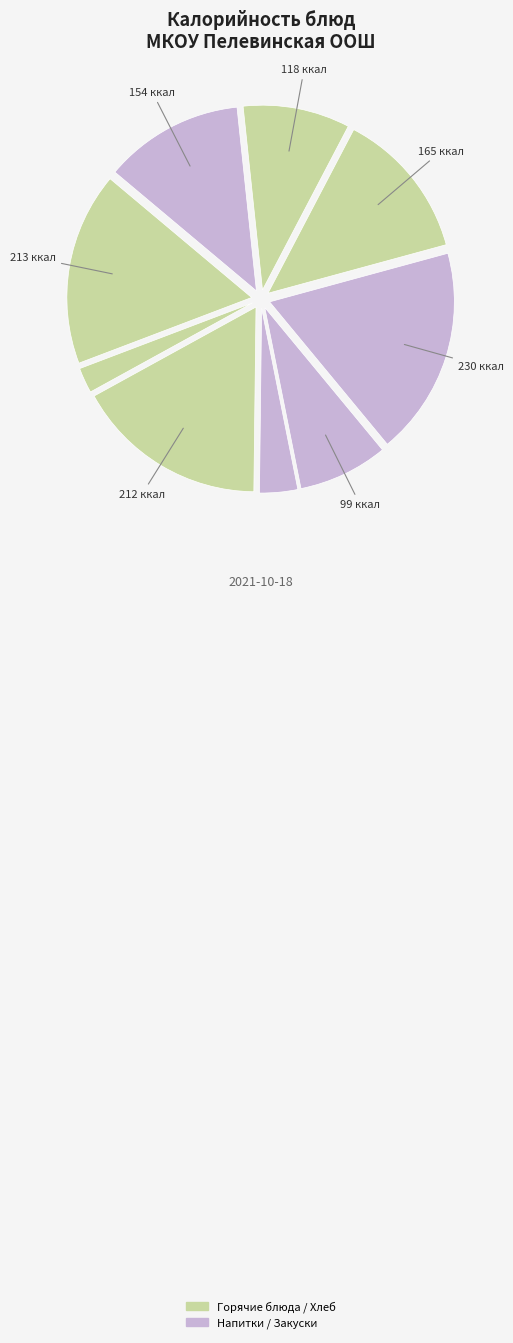

Count the number of slices in the pie.

9